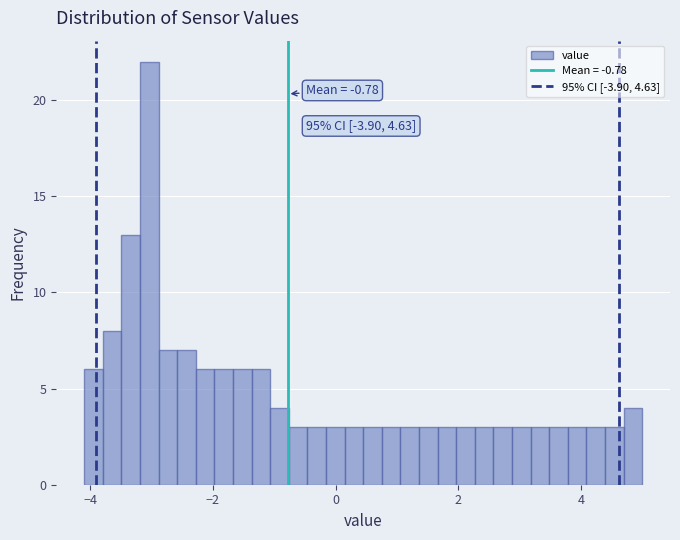

Around what value on the x-axis is the tallest bar? Give the approximate position of its centre, as read against the axis.

-3.0